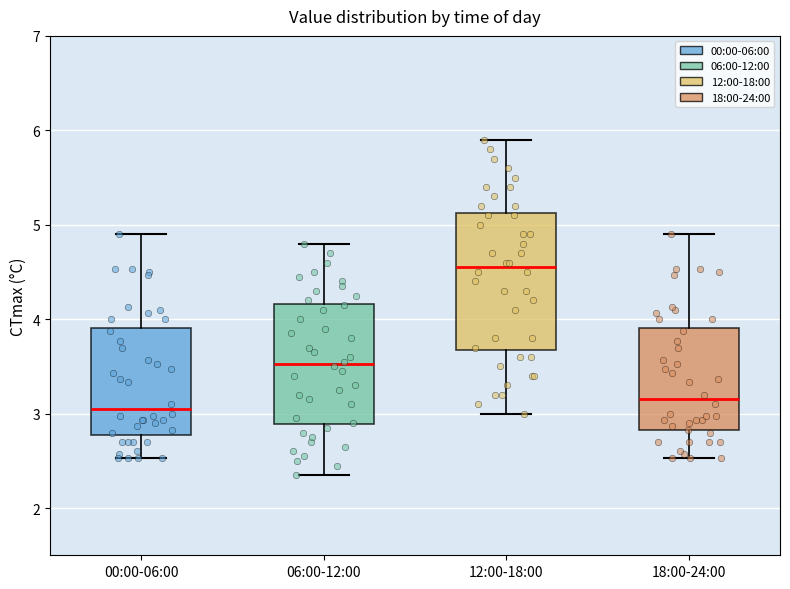

Where is the upper edge of the box for 00:00-06:00 on the y-axis? The values are not printed on the chart, so give them approximately, as read against the axis.

3.9